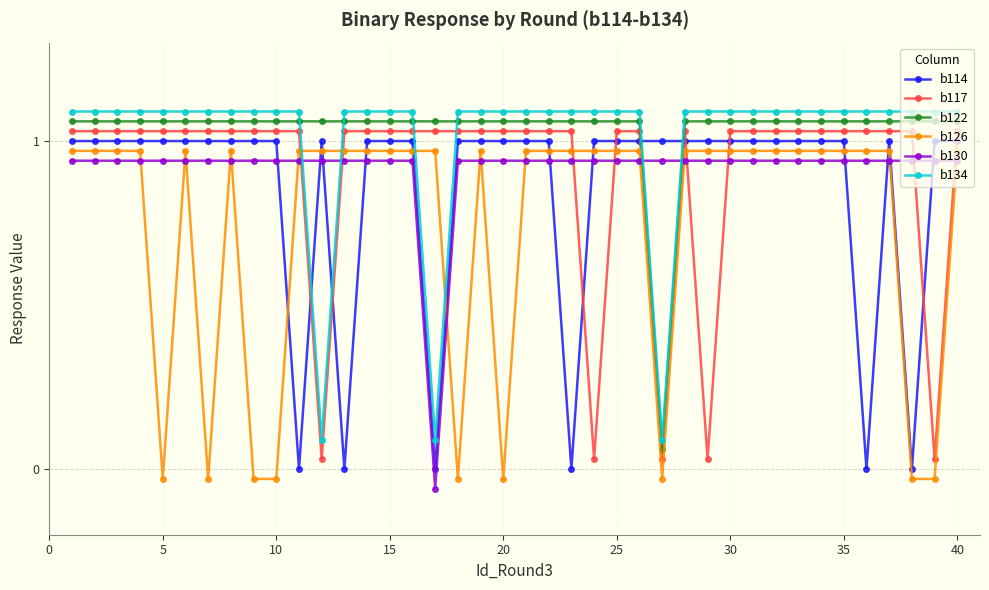

At how many categories does at least one series exceed 0?

40